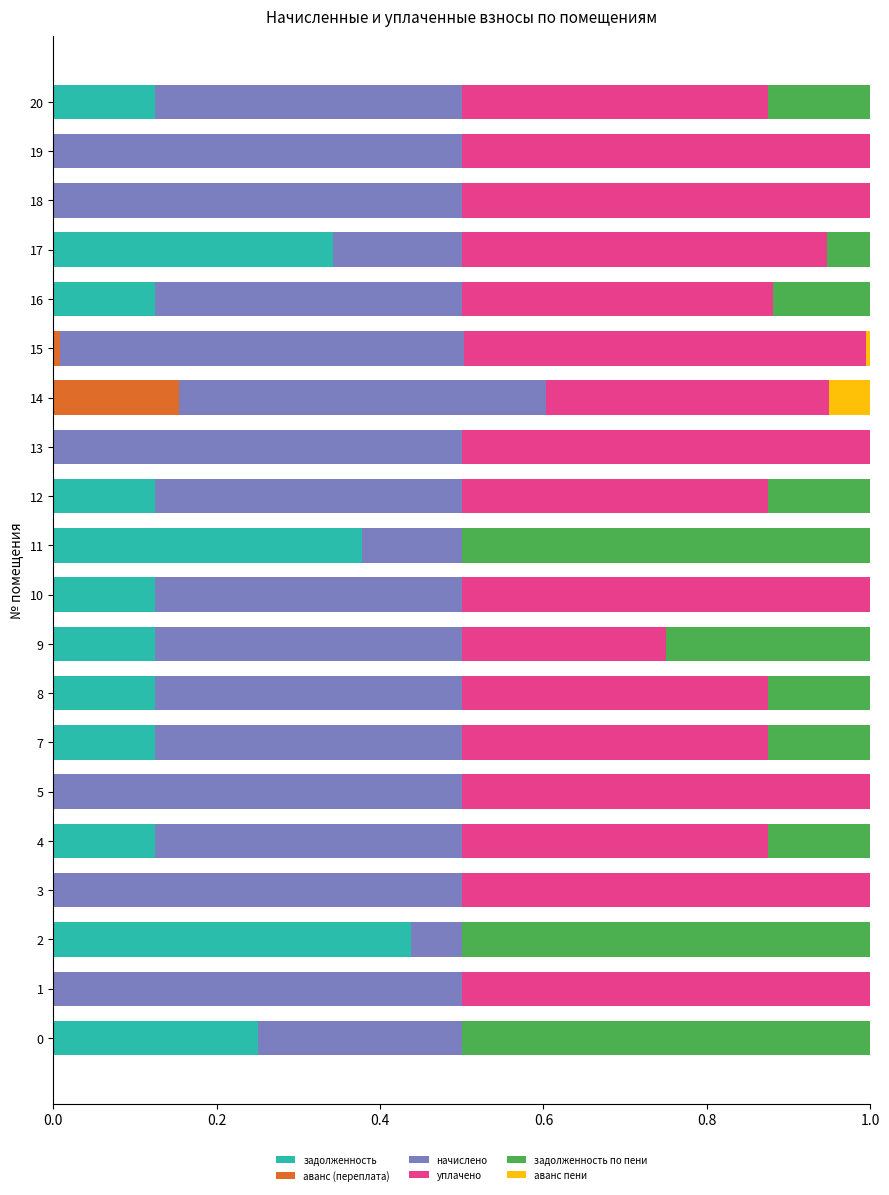

What is the total value across all series at 3?

1.0